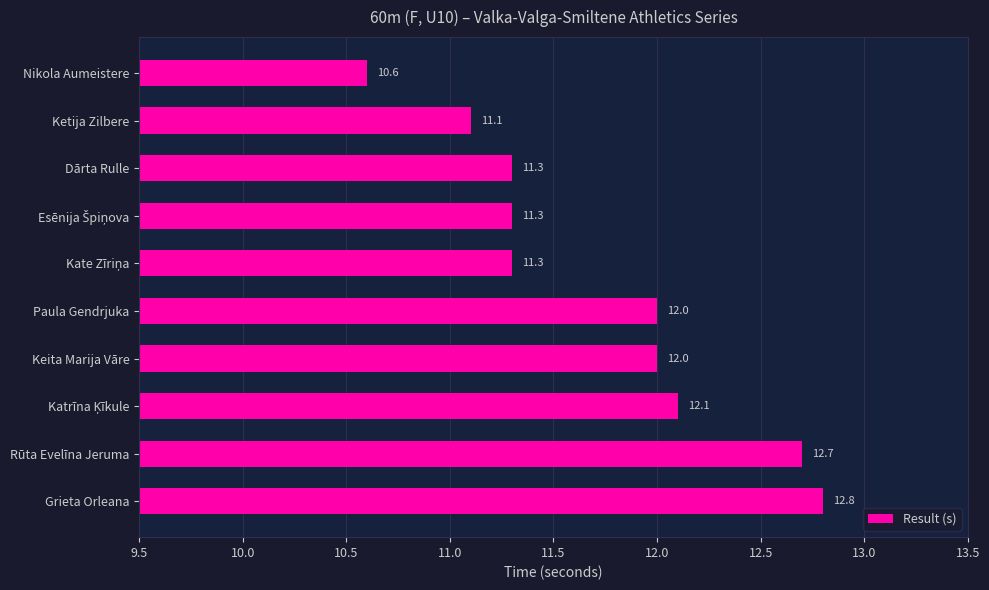

Approximately how many times larger is the value at Nikola Aumeistere compared to Dārta Rulle?

0.9